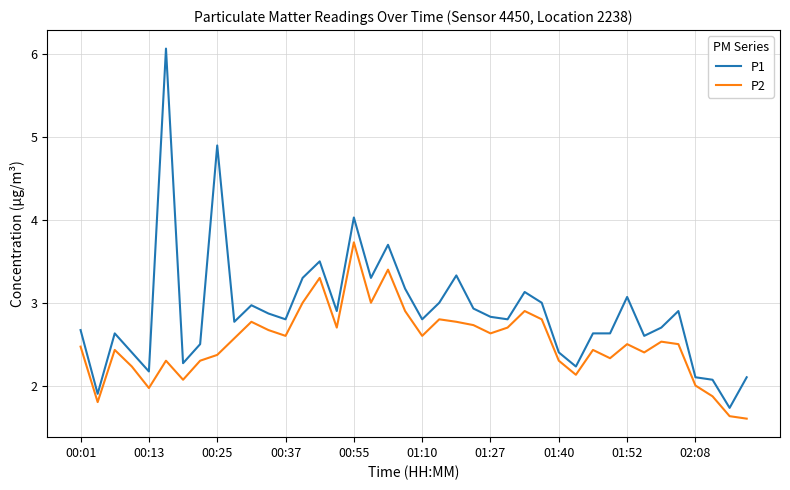

Rank the series by their maximum value, from lowest to highest.

P2, P1